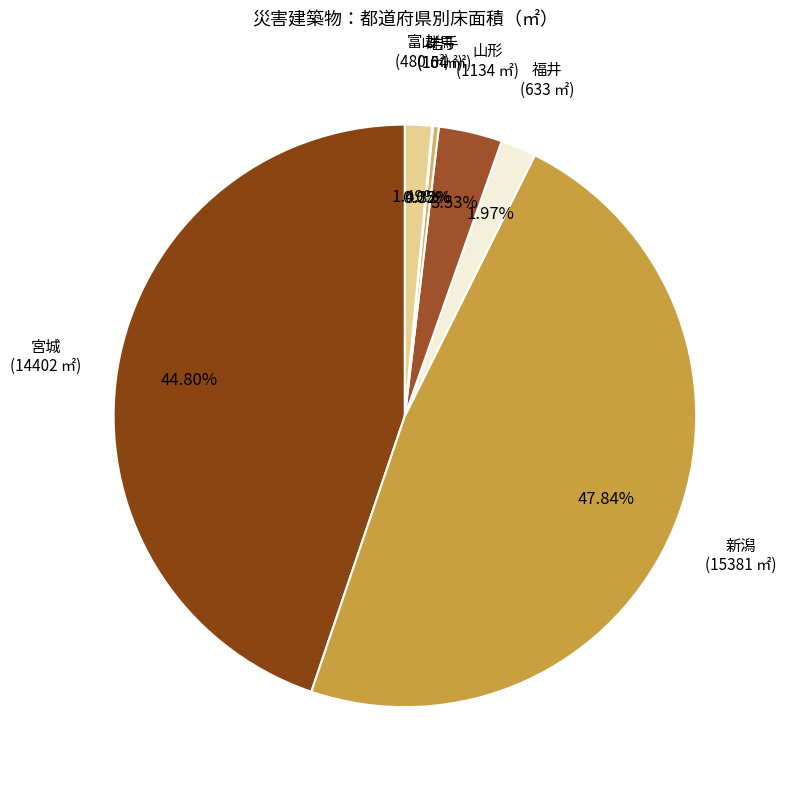

True or false: 新潟 accounts for 60% of the total.

False